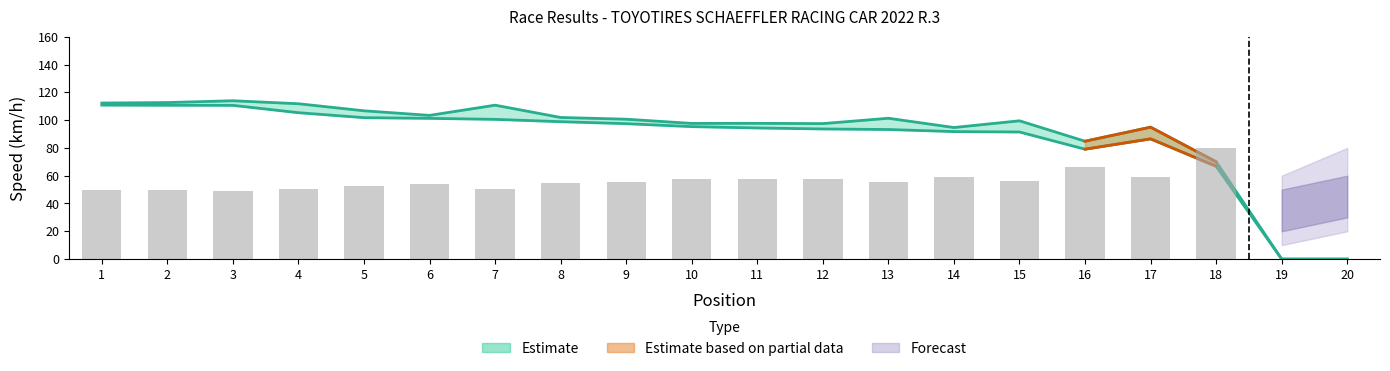

What is the difference between the highest and lowest values at 8?

46.9